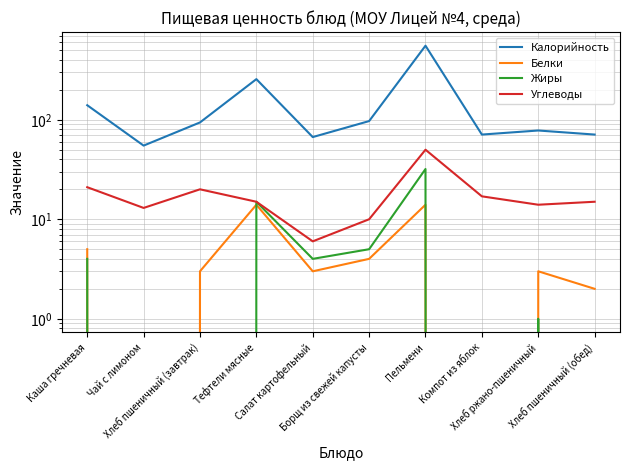

How many positive values does the Жиры series have?

6